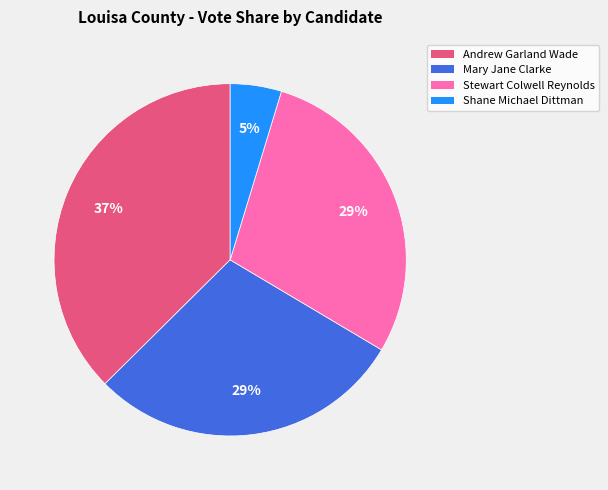

Is the sum of Shane Michael Dittman and Stewart Colwell Reynolds greater than half?

No